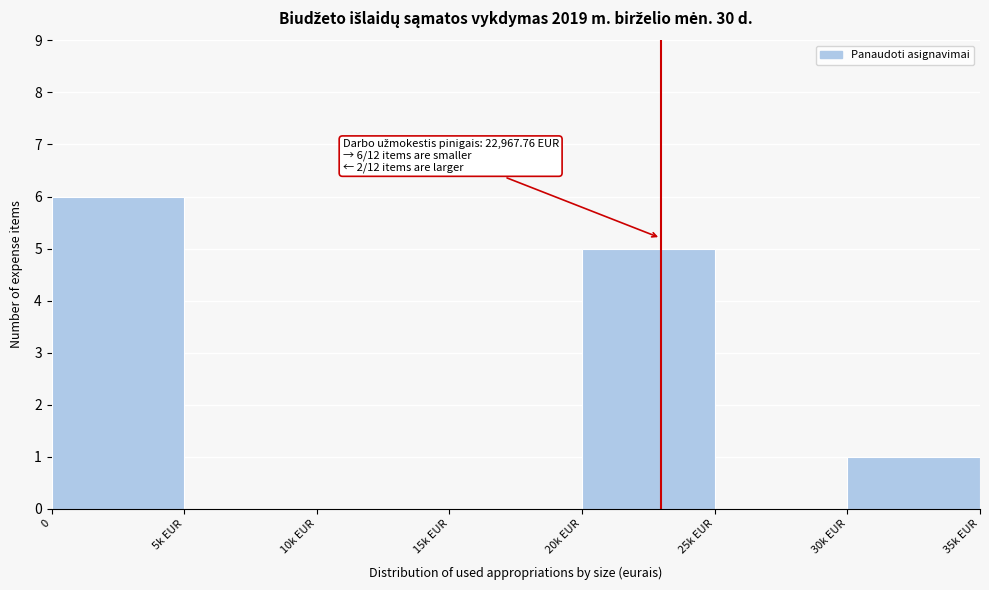

Reading left to right, list all the values displayed in this chart.

0=6	5k EUR=0	10k EUR=0	15k EUR=0	20k EUR=5	25k EUR=0	30k EUR=1